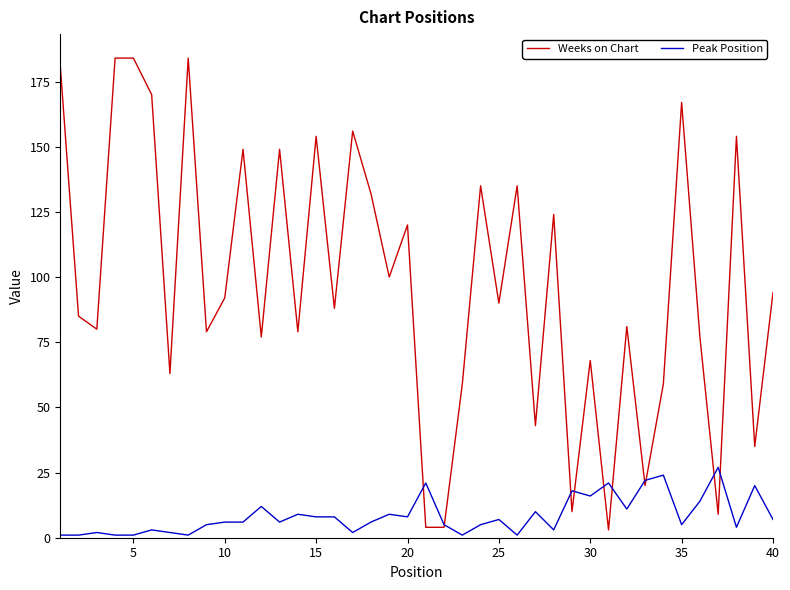

Rank the series by their average value, from highest to lowest.

Weeks on Chart, Peak Position